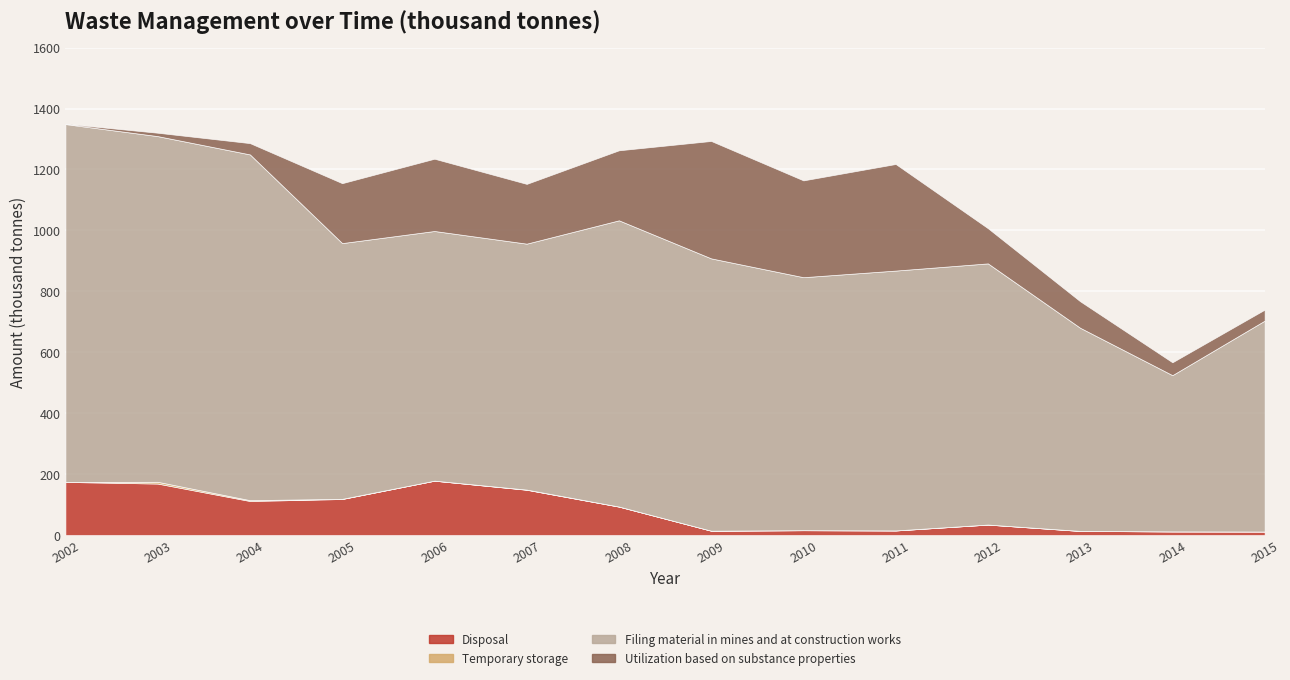

What is the total value across all series at 2012?

1007.2